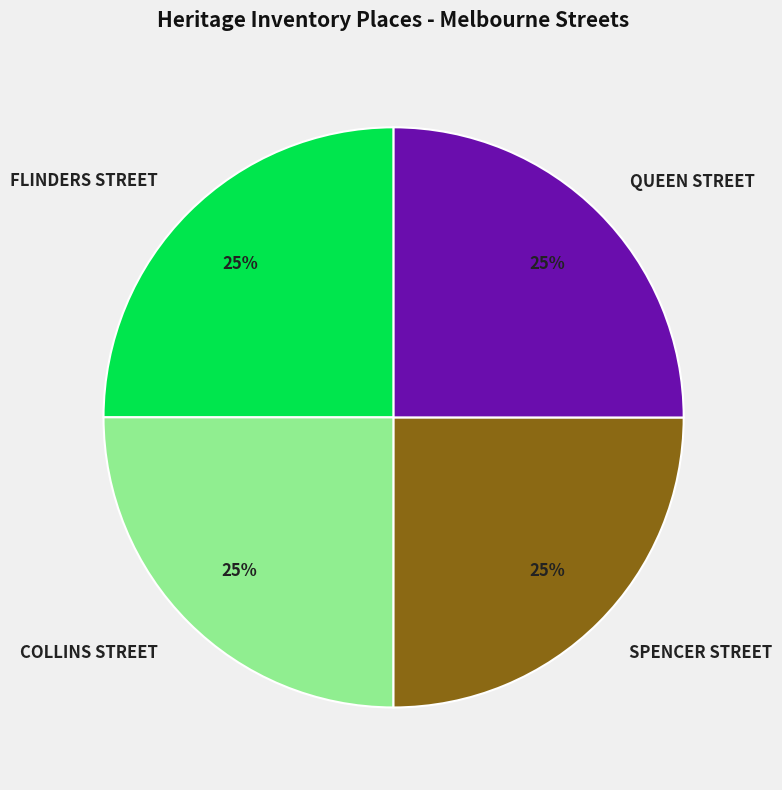

To the nearest percent, what percentage of the pie is COLLINS STREET?

25%